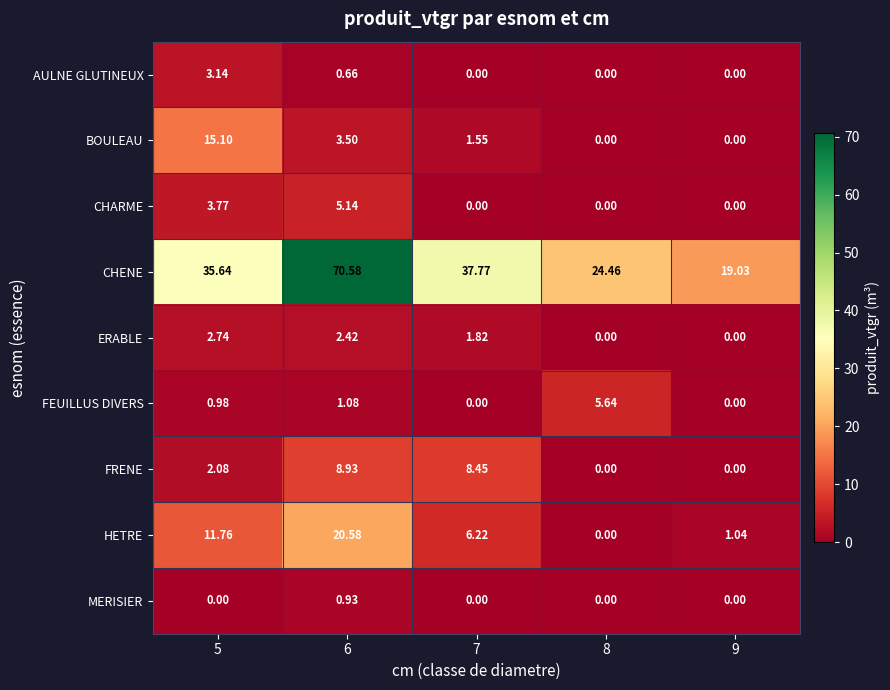

Is the value of HETRE at 9 greater than the value of BOULEAU at 7?

No